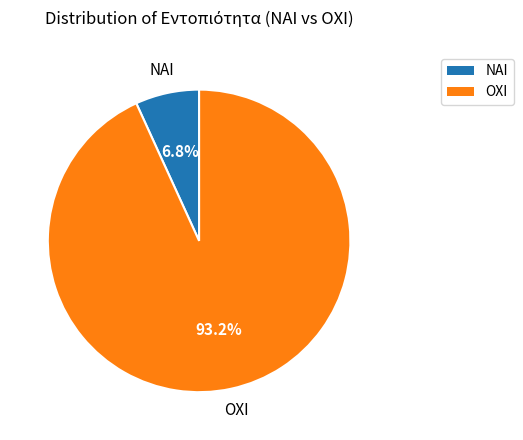

Is it true that ΝΑΙ is 1% of the pie?

False